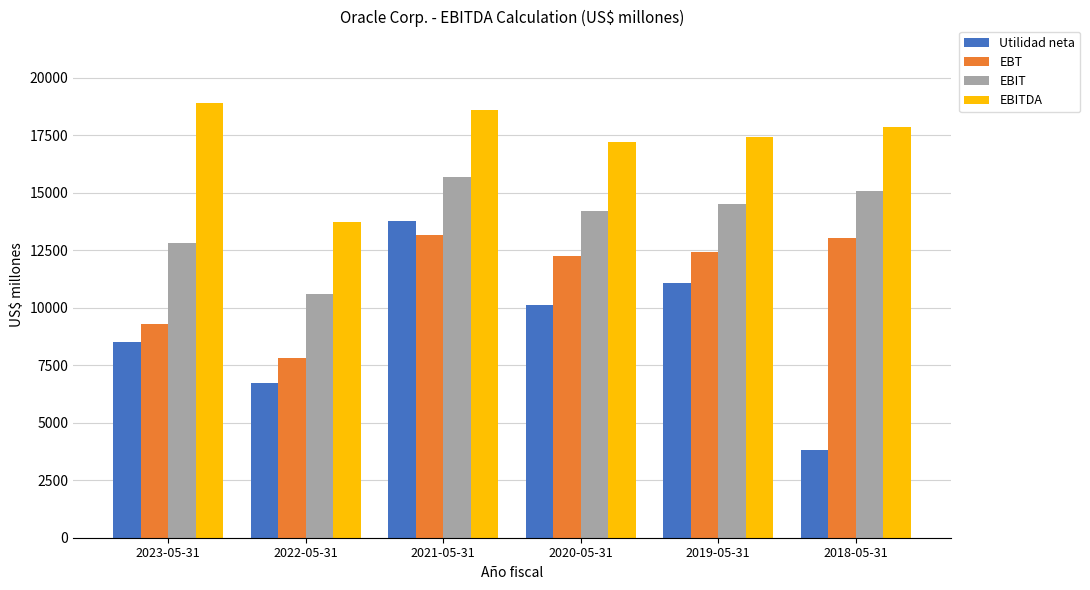

The EBIT series shows 24941 at 2019-05-31. True or false?

False